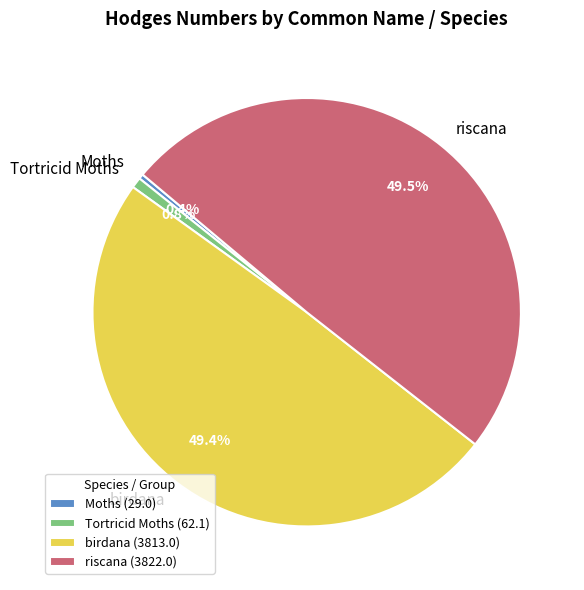

Does riscana represent more than half of the total?

No